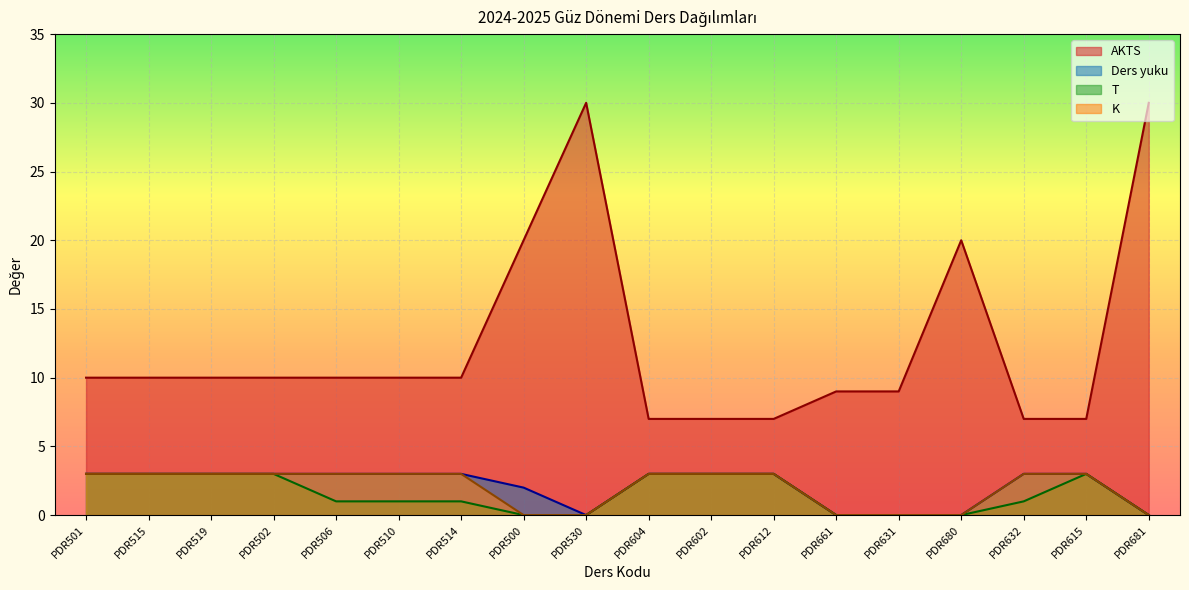

Between PDR602 and PDR612, which series saw the biggest shift?

AKTS